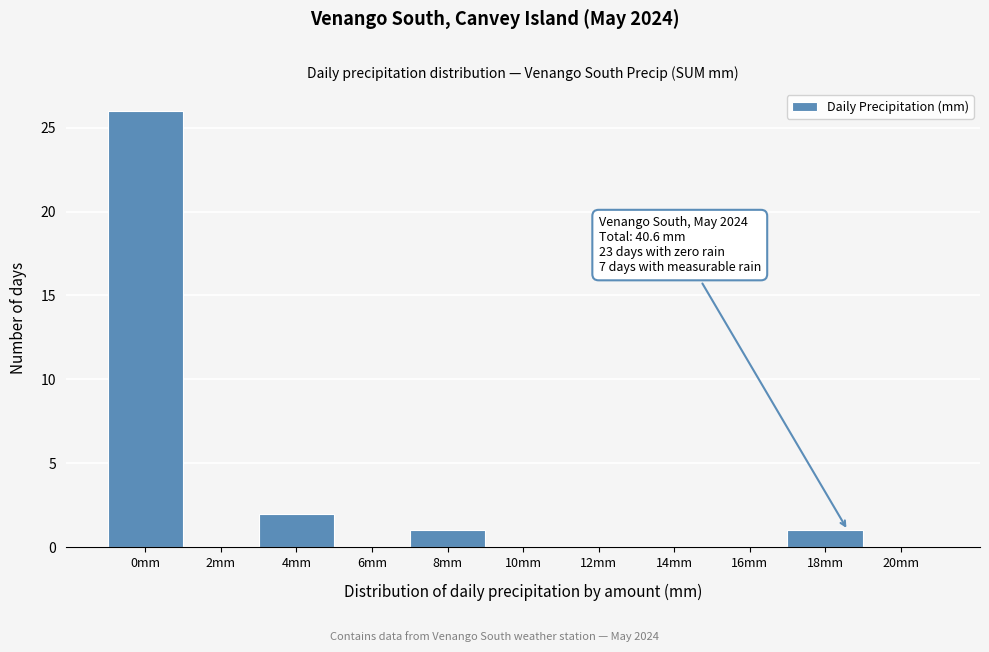

Reading left to right, what are all the values shown in this chart?

0mm=26	2mm=0	4mm=2	6mm=0	8mm=1	10mm=0	12mm=0	14mm=0	16mm=0	18mm=1	20mm=0